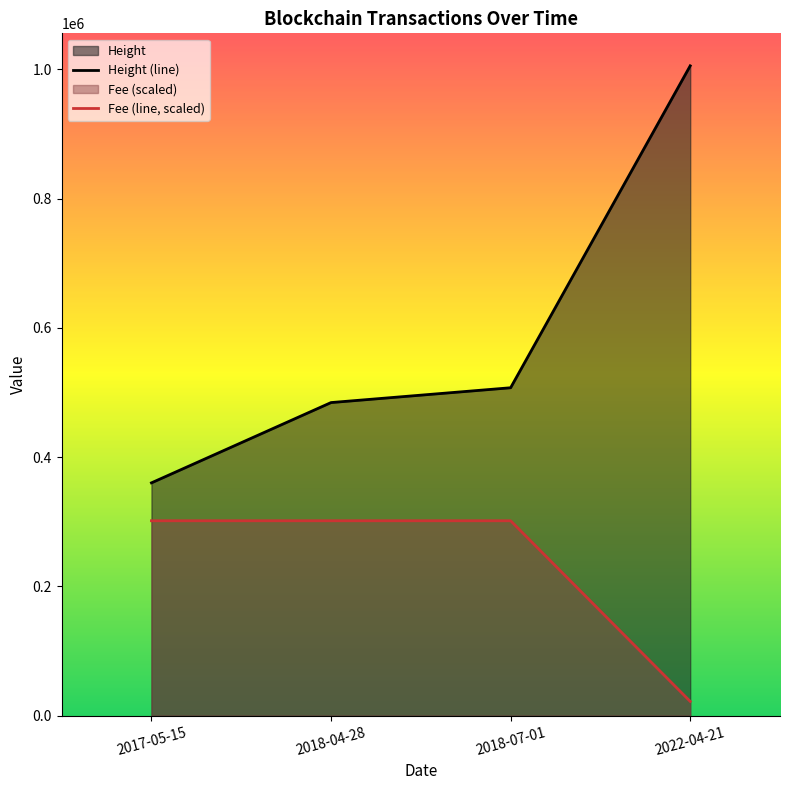

What is the value of the Height (line) point at the 2nd from the left?

484533.0